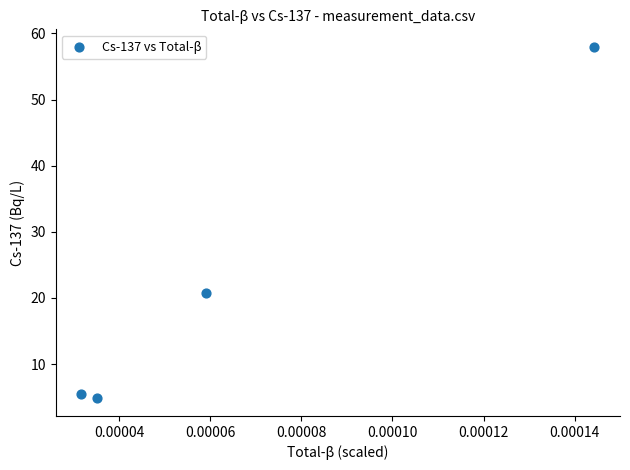

What is the range of Y values (max minus min)?

53.2